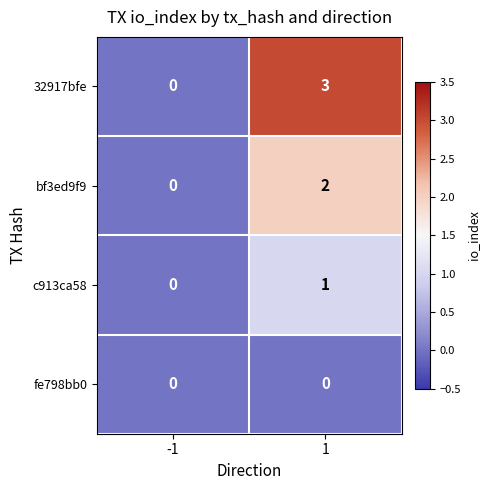

List the labels in order of c913ca58 value, smallest first.

-1, 1